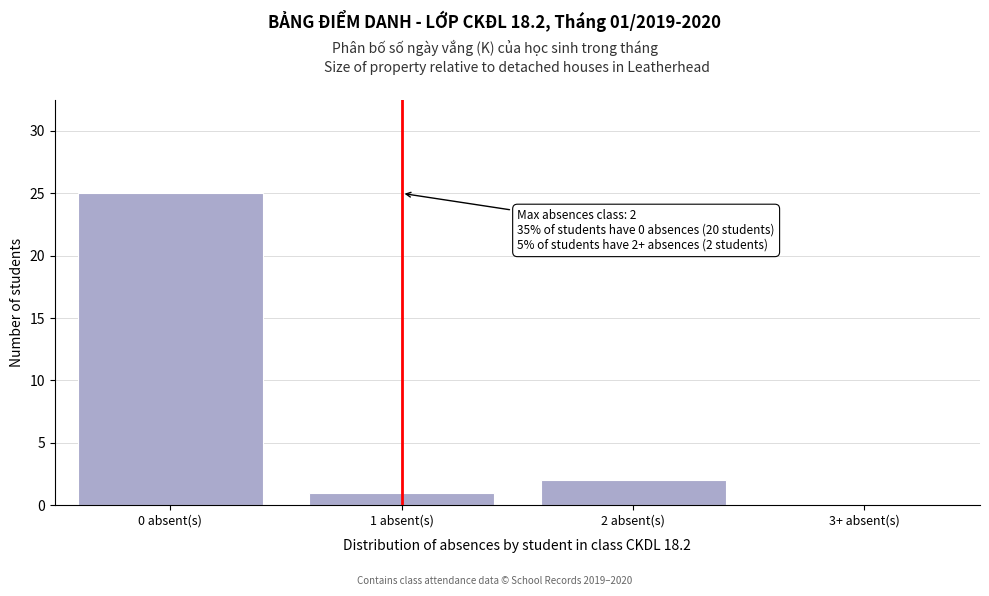

Reading left to right, list all the values displayed in this chart.

0 absent(s)=25	1 absent(s)=1	2 absent(s)=2	3+ absent(s)=0